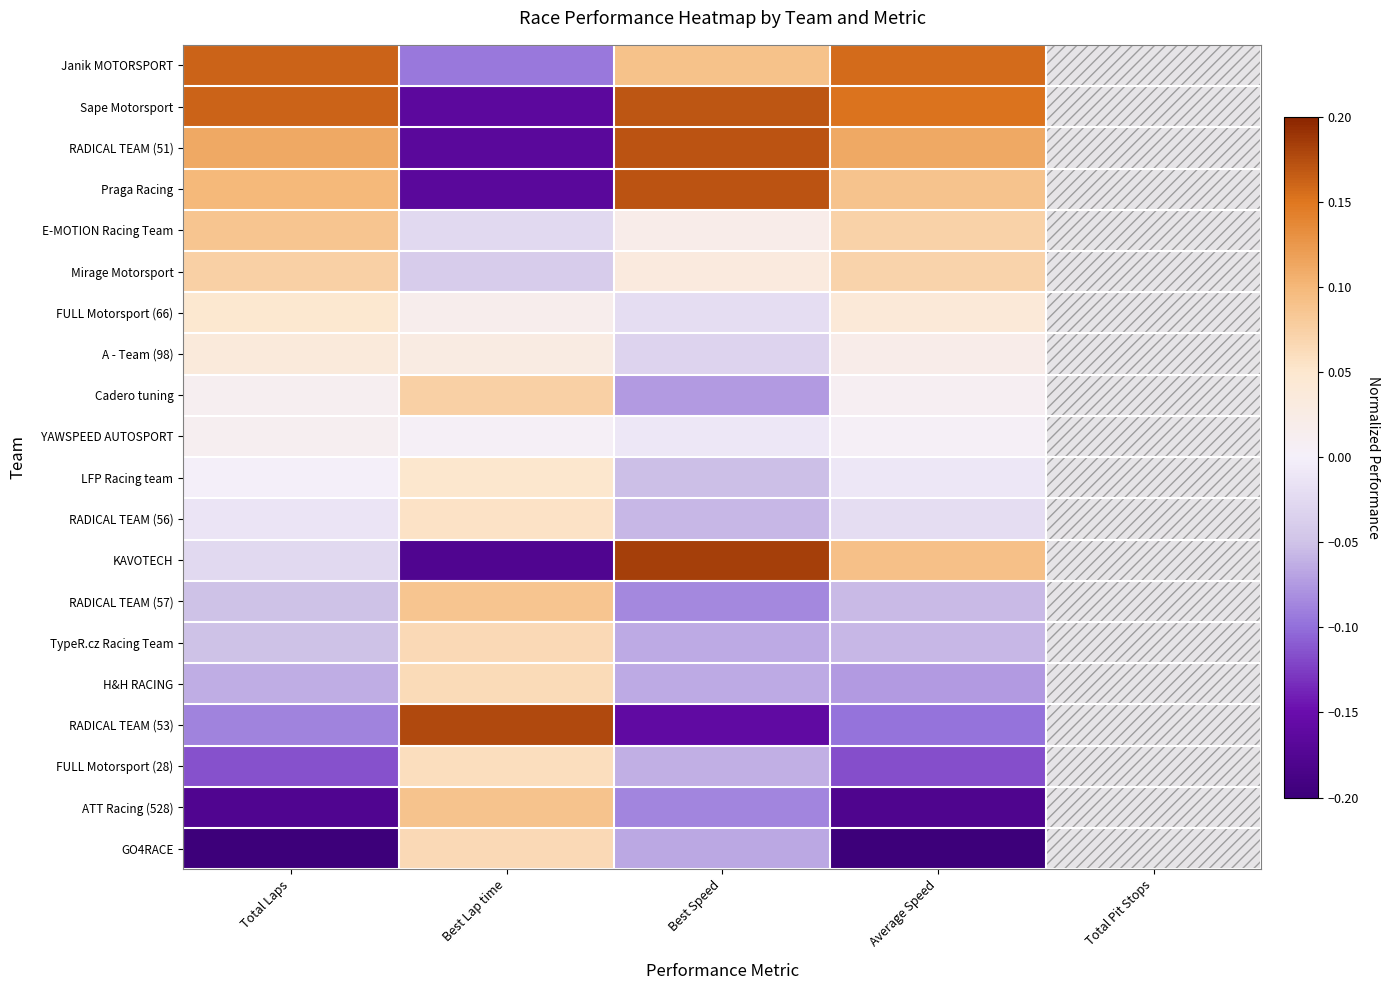

What is the greatest value displayed?

0.2